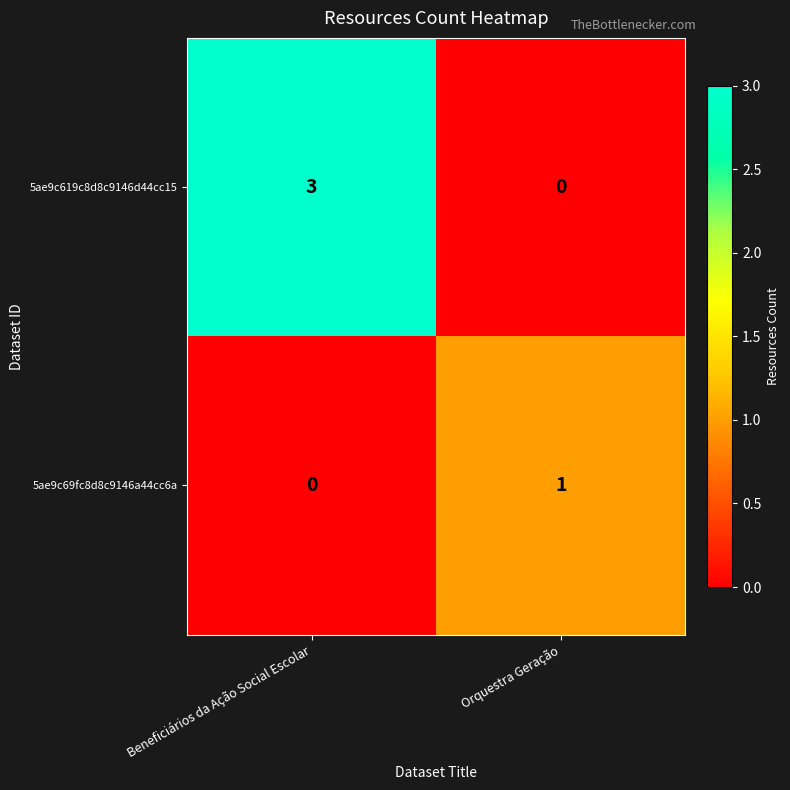

True or false: 5ae9c619c8d8c9146d44cc15 has a value of 1 at Orquestra Geração.

False